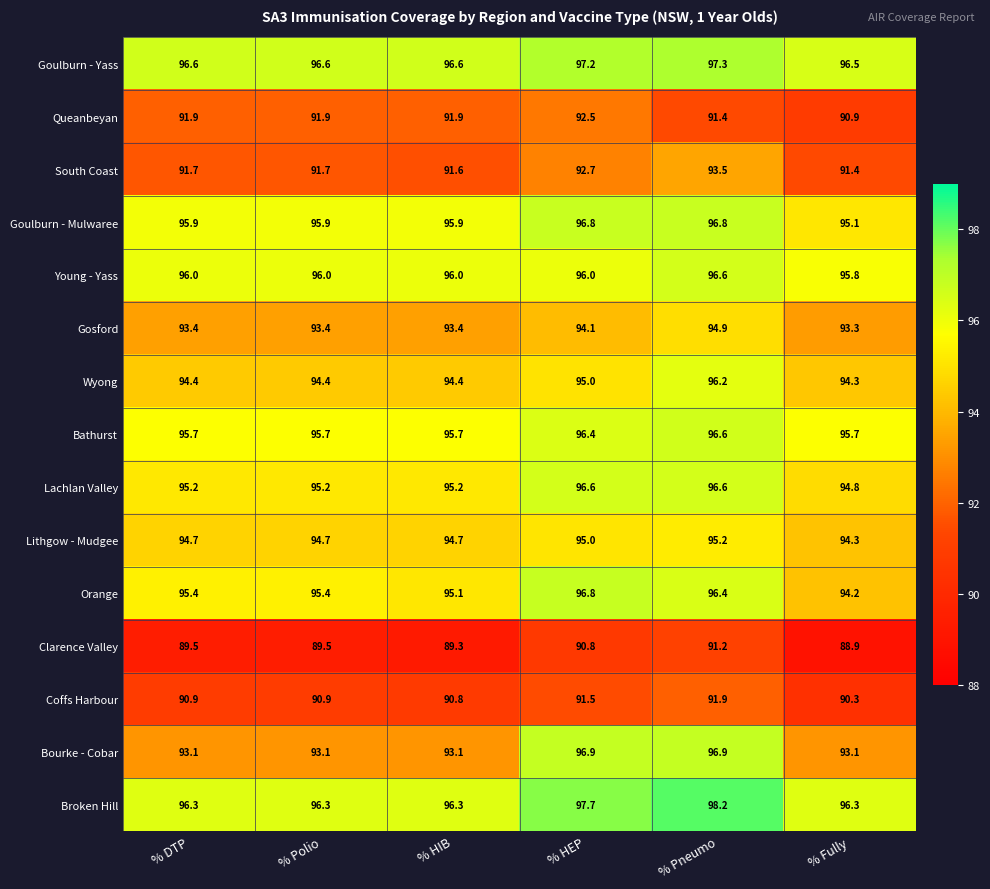

The Young - Yass series shows 163.7 at % HEP. True or false?

False